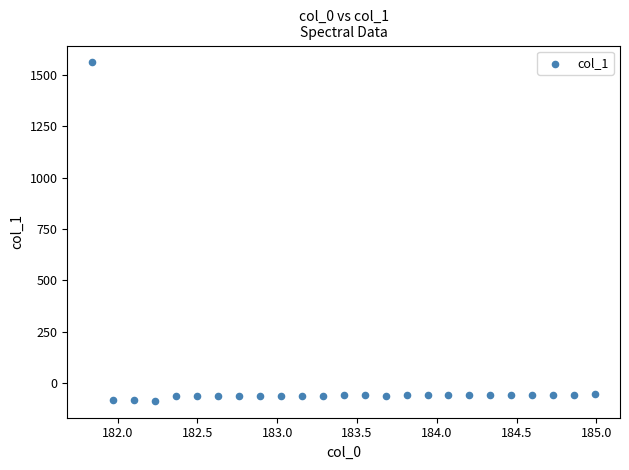

What is the range of Y values (max minus min)?

1644.4